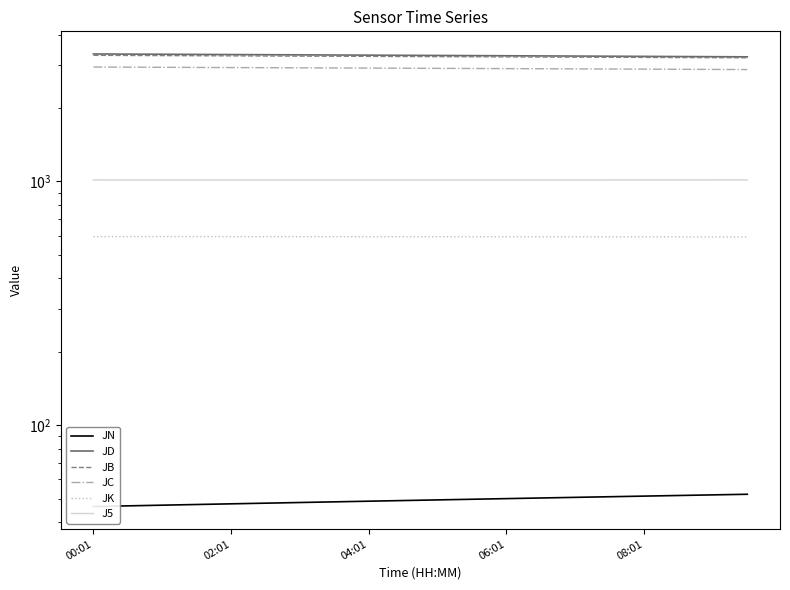

Between 19 and 5, which is larger?

19